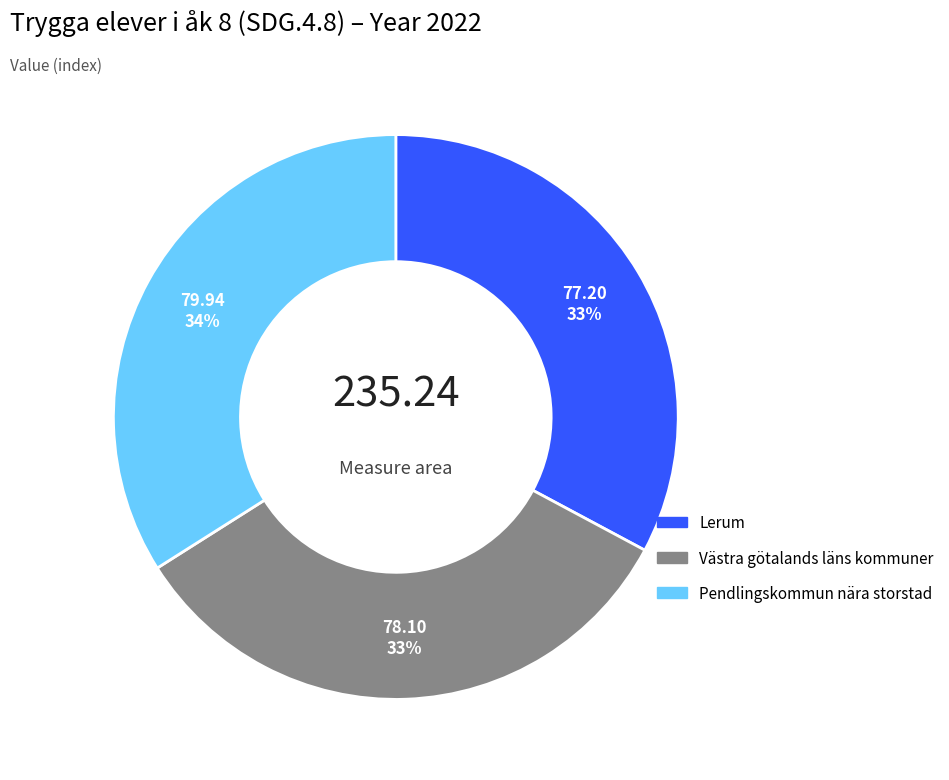

The Pendlingskommun nära storstad slice represents 34% of the pie. True or false?

True